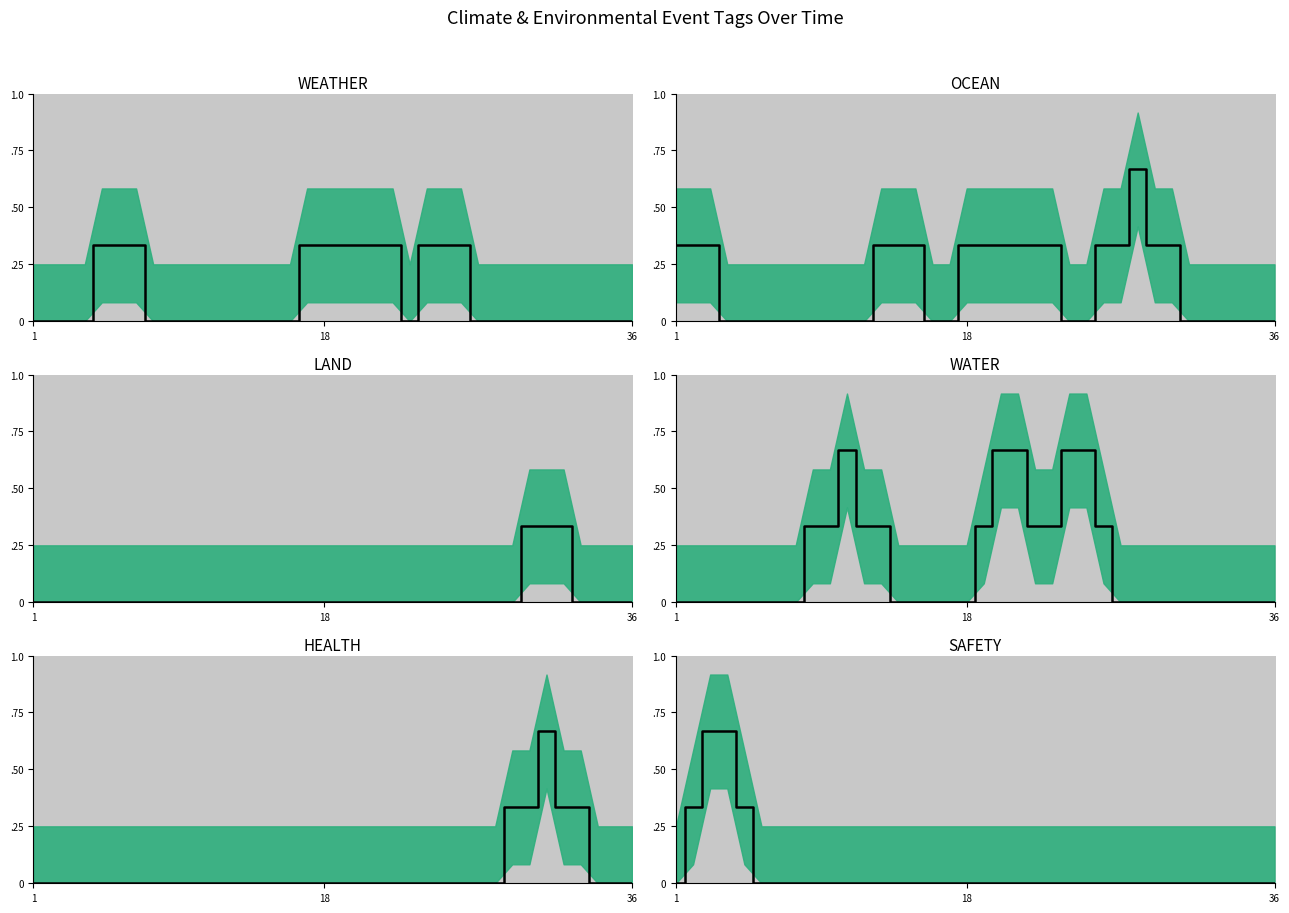

Does the chart have visible grid lines?

No